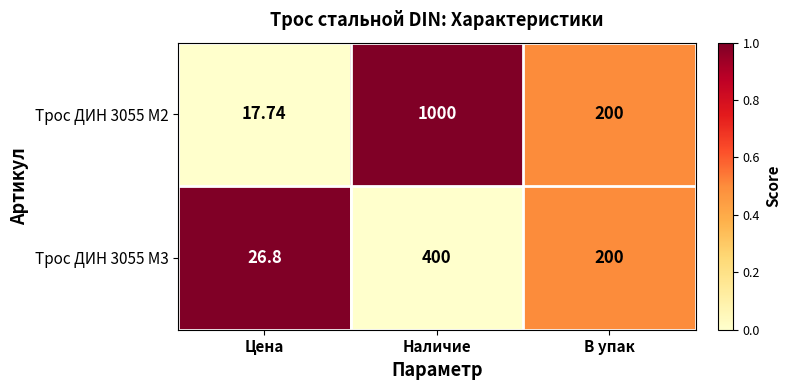

Is the value of Трос ДИН 3055 M2 at Цена greater than the value of Трос ДИН 3055 M3 at Наличие?

No